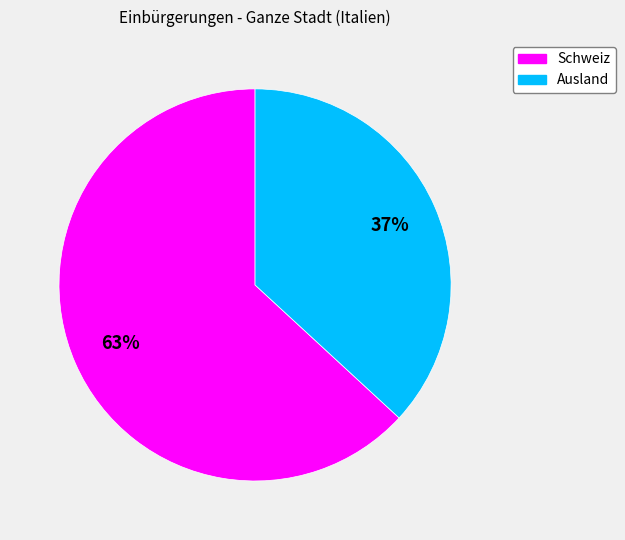

Is it true that Schweiz is 63% of the pie?

True